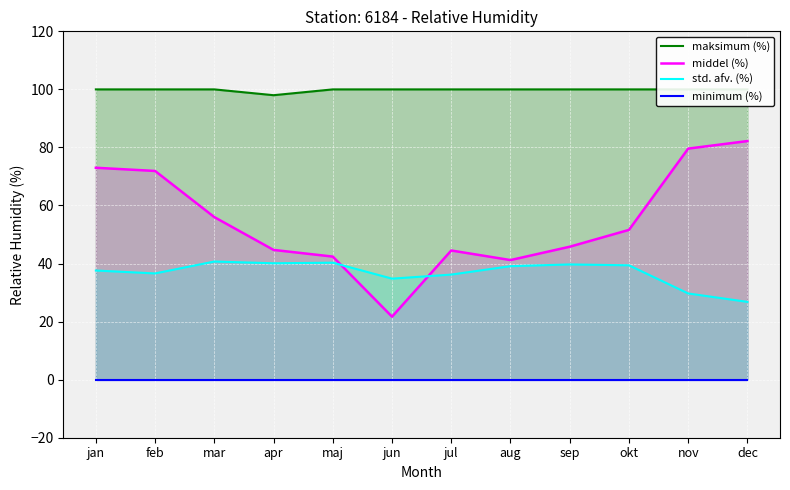

True or false: minimum (%) has more than 0 interior local peaks.

False